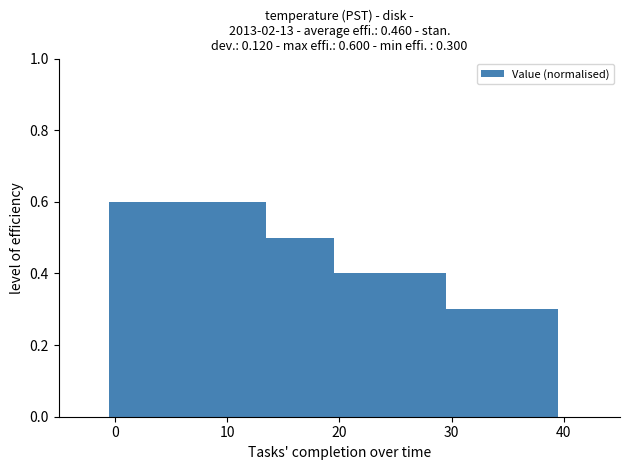

How many series are shown in this chart?

1